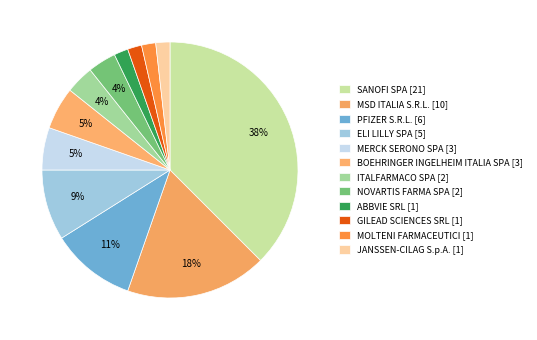

Approximately how many times larger is the value at MSD ITALIA S.R.L. [10] compared to PFIZER S.R.L. [6]?

1.7